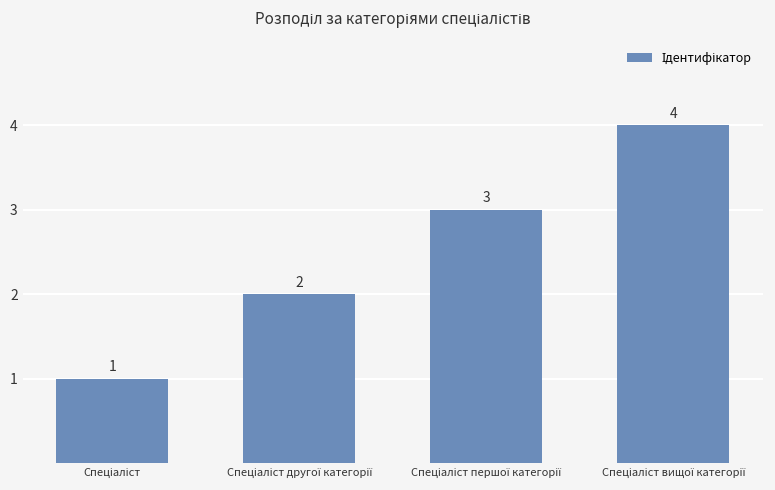

What is the difference between the maximum and minimum values?

3